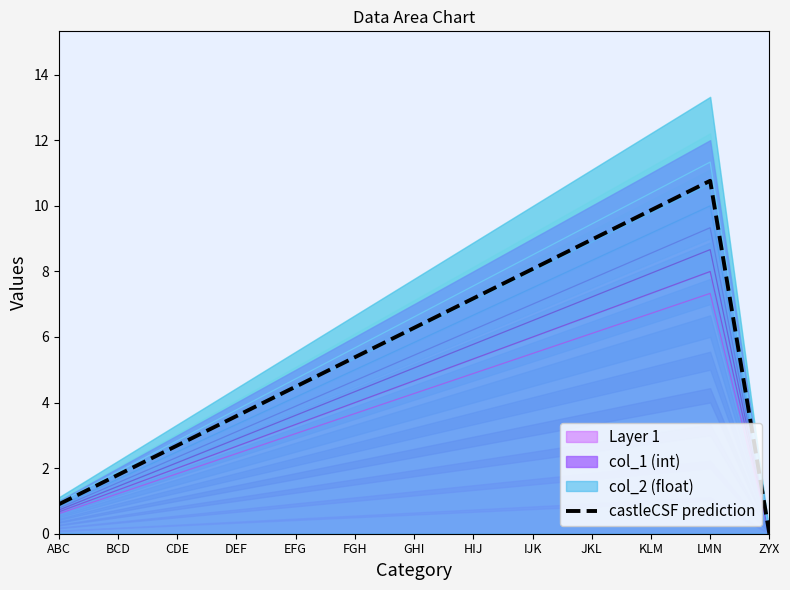

Reading right to left, extract all data points from this chart.

0.0	10.8	9.9	9.0	8.1	7.2	6.3	5.4	4.5	3.6	2.7	1.8	0.9